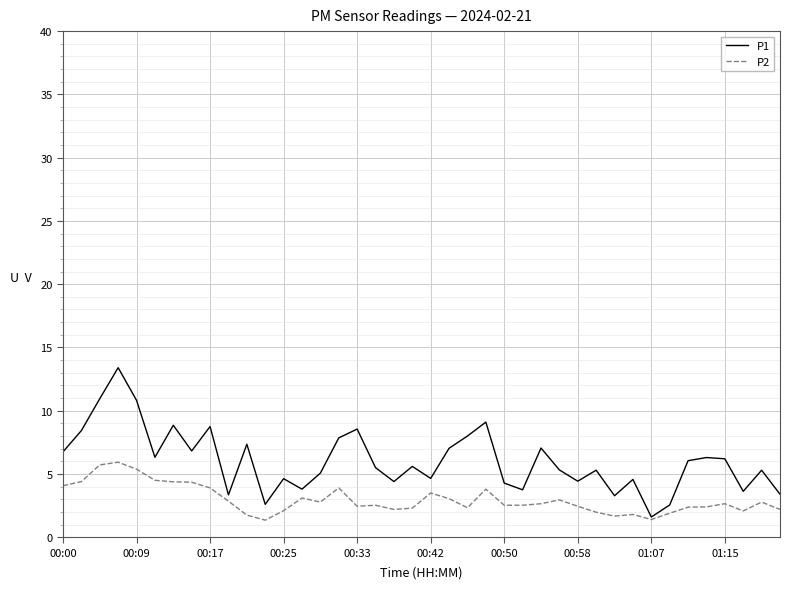

What is the minimum value shown in the chart?

1.4